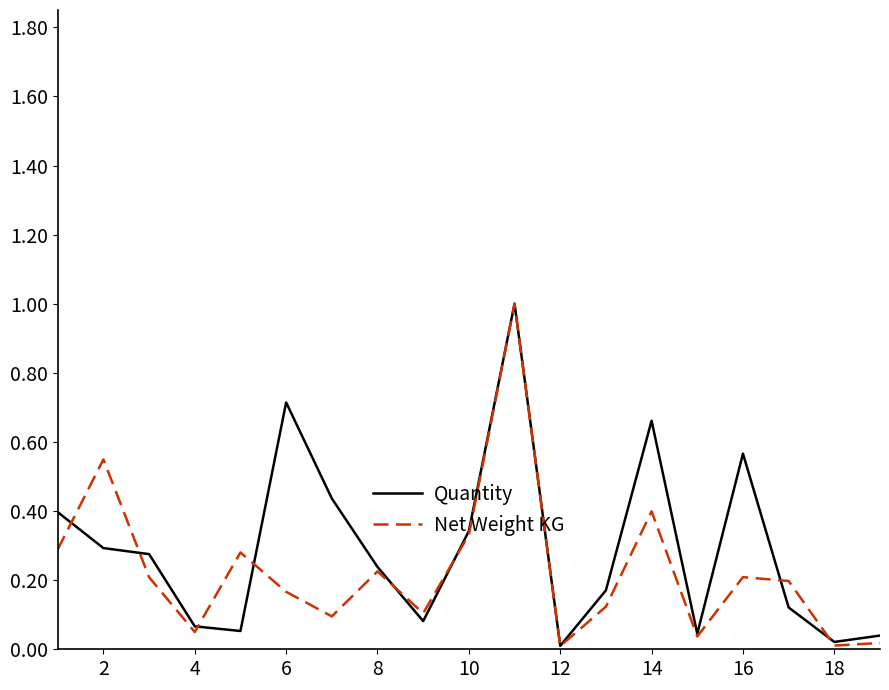

What is the maximum value for Quantity?

1.0